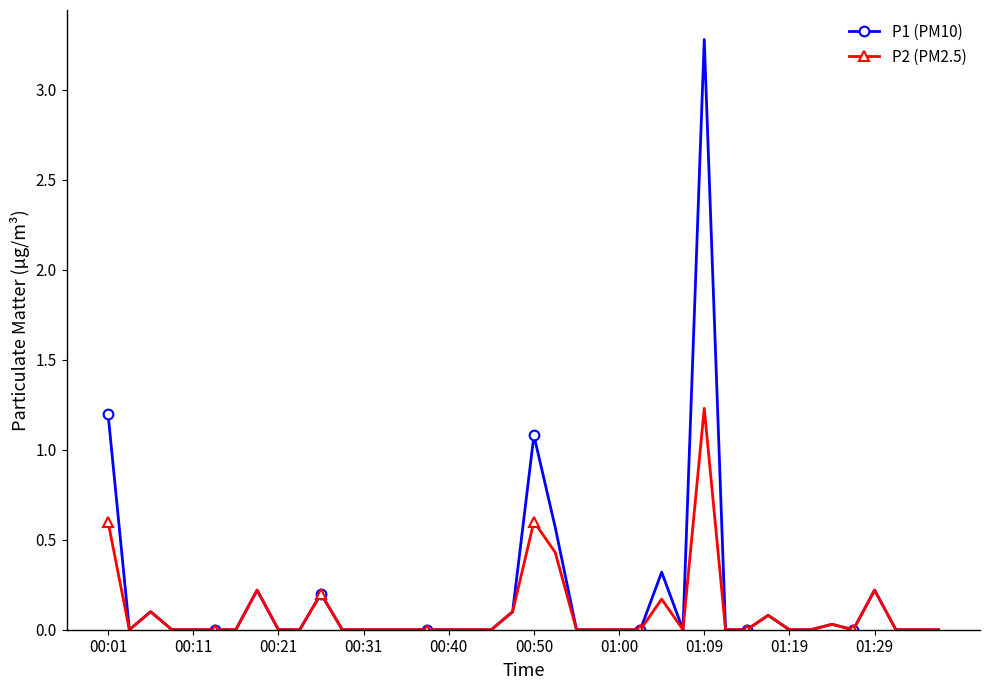

Which series has the largest total across all categories?

P1 (PM10)